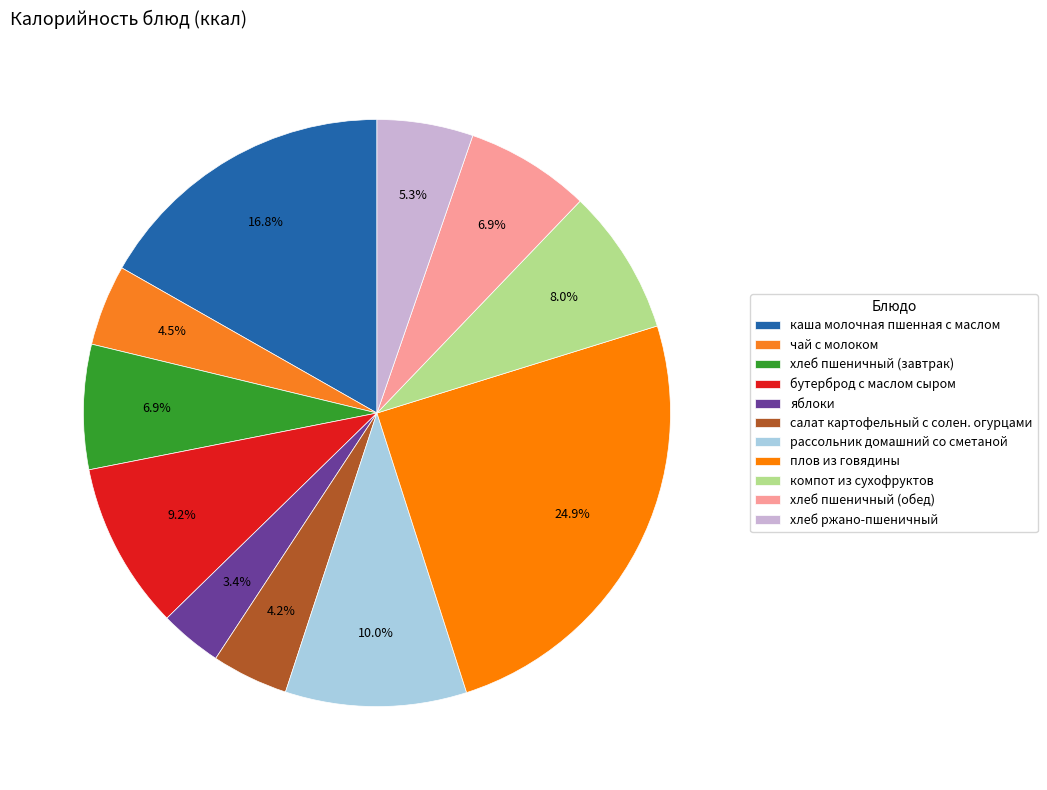

Do хлеб ржано-пшеничный and чай с молоком together represent more than half of the pie?

No